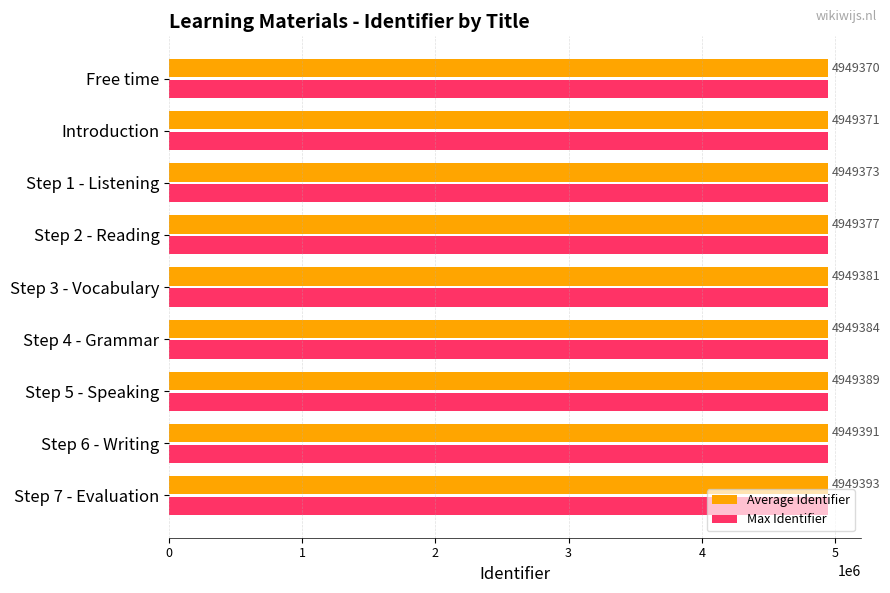

The value of Average Identifier at Step 3 - Vocabulary is 7959053. True or false?

False